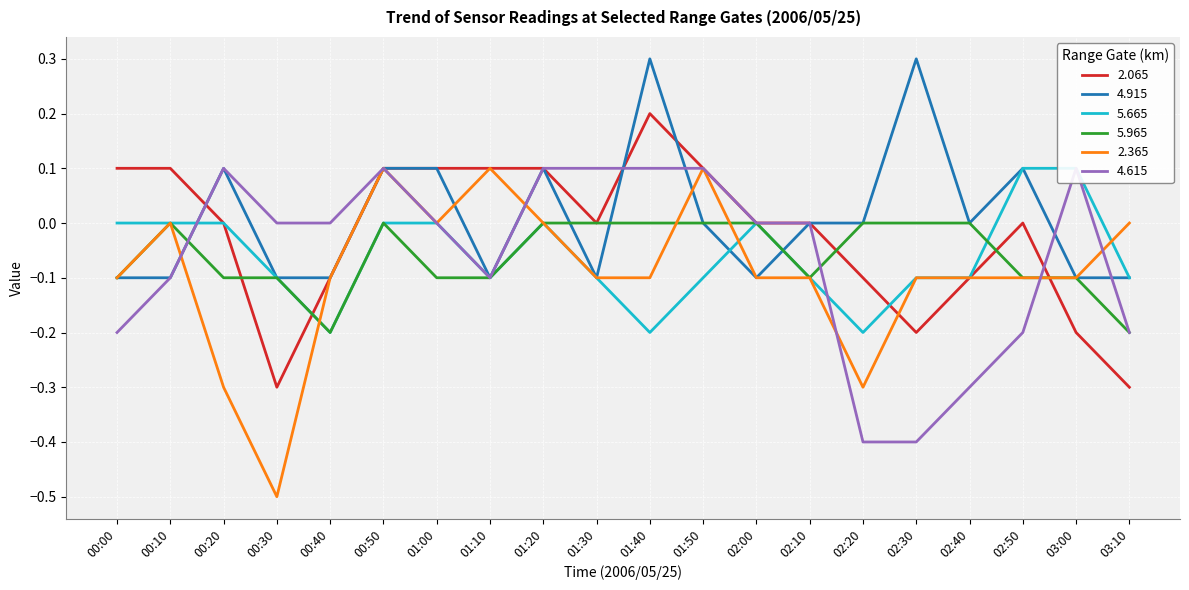

What is the minimum value for 4.915?

-0.1